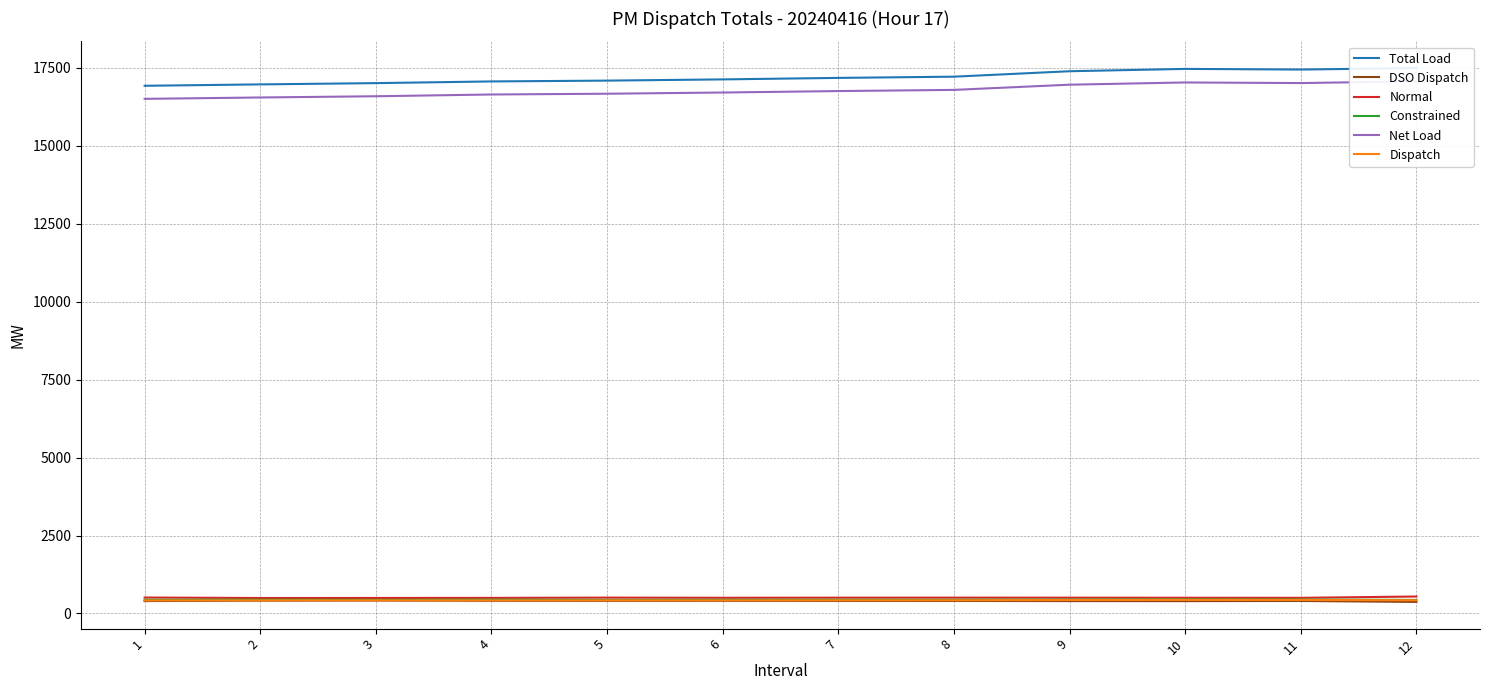

How many interior local peaks does the DSO Dispatch series have?

3